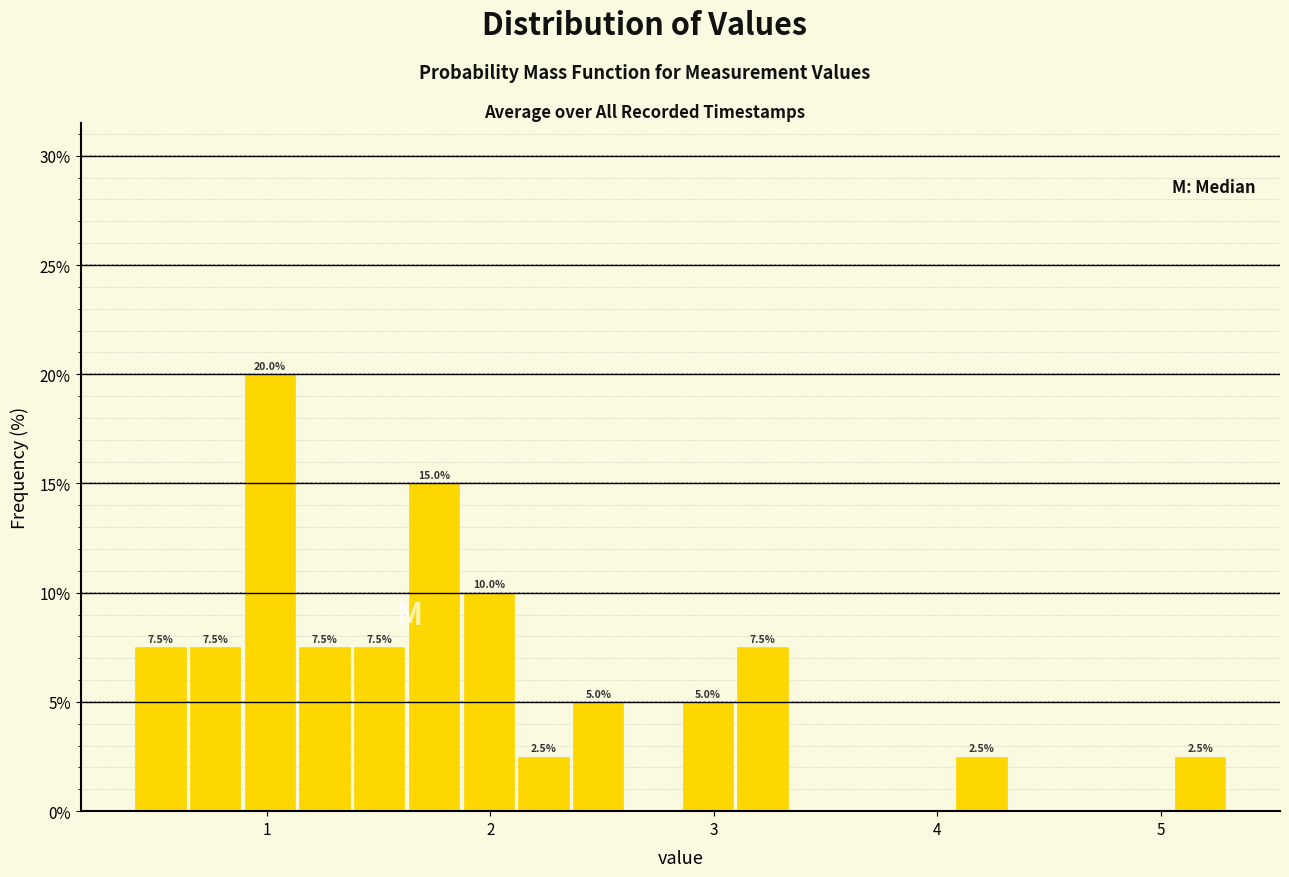

Read against the x-axis, roughly where is the centre of the tallest bar?

1.0